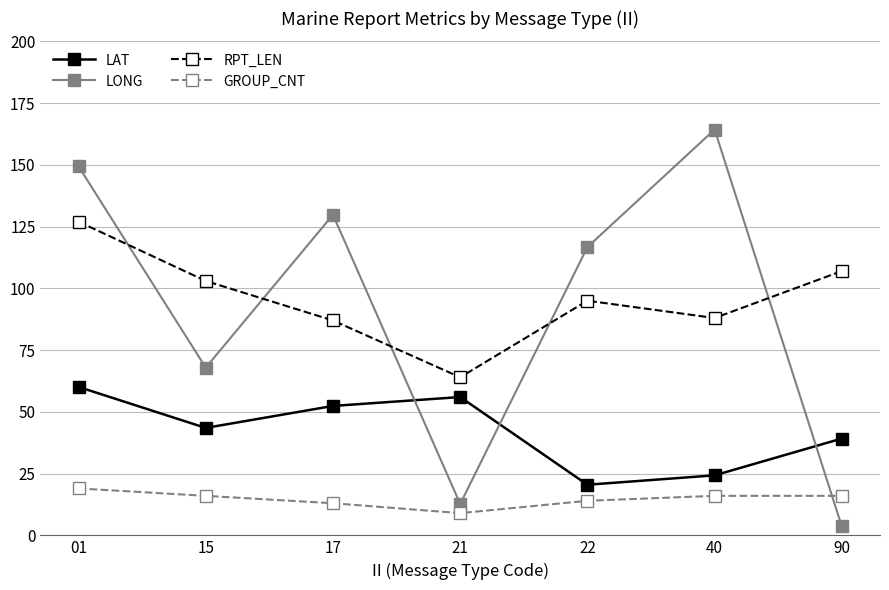

What is the total value across all series at 01?

355.5